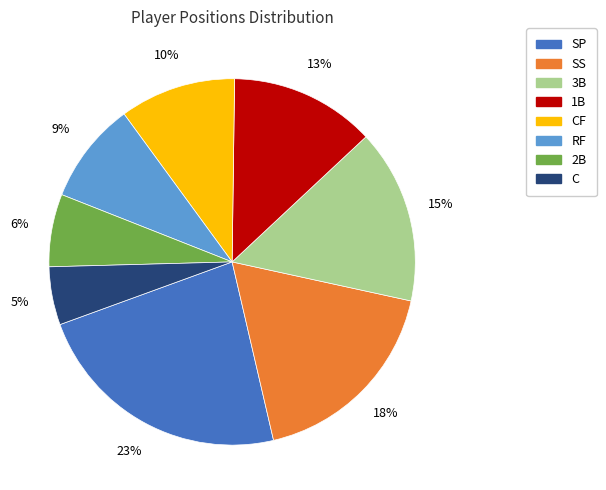

What percentage is the 1B slice, to the nearest percent?

13%